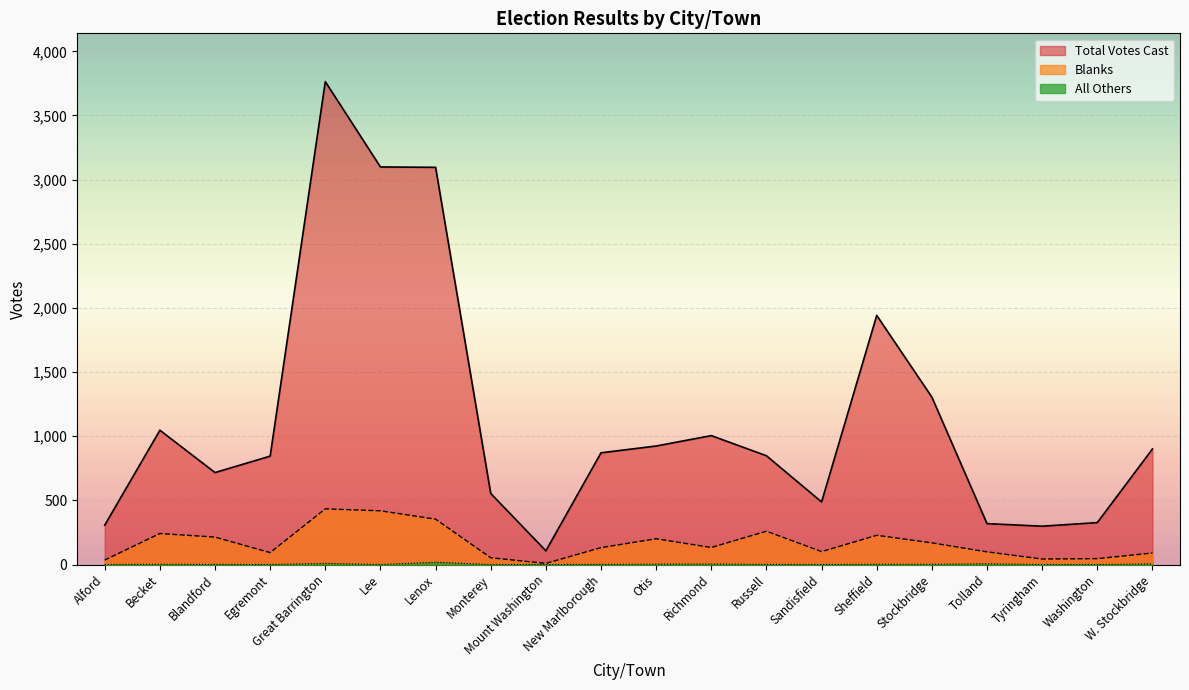

What is the difference between the highest and lowest values at Egremont?

845